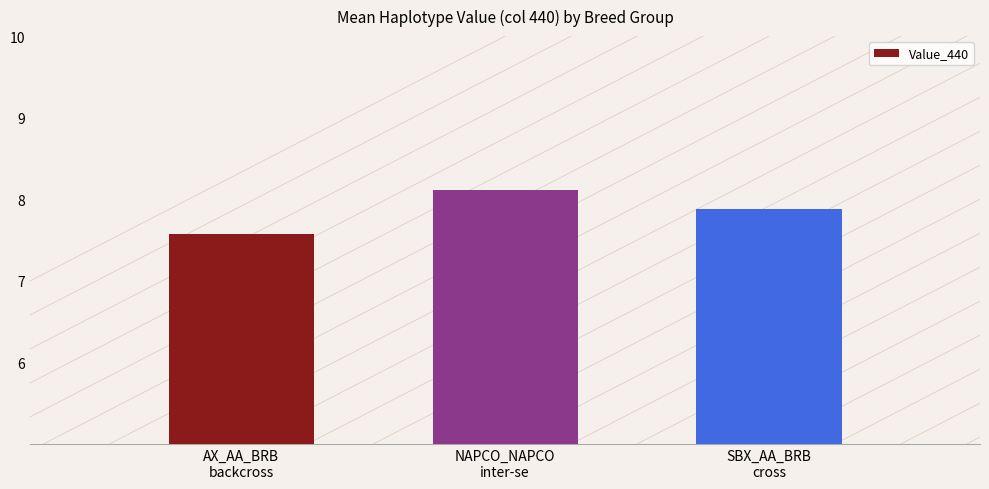

Rank the categories by value from highest to lowest.

NAPCO_NAPCO
inter-se, SBX_AA_BRB
cross, AX_AA_BRB
backcross